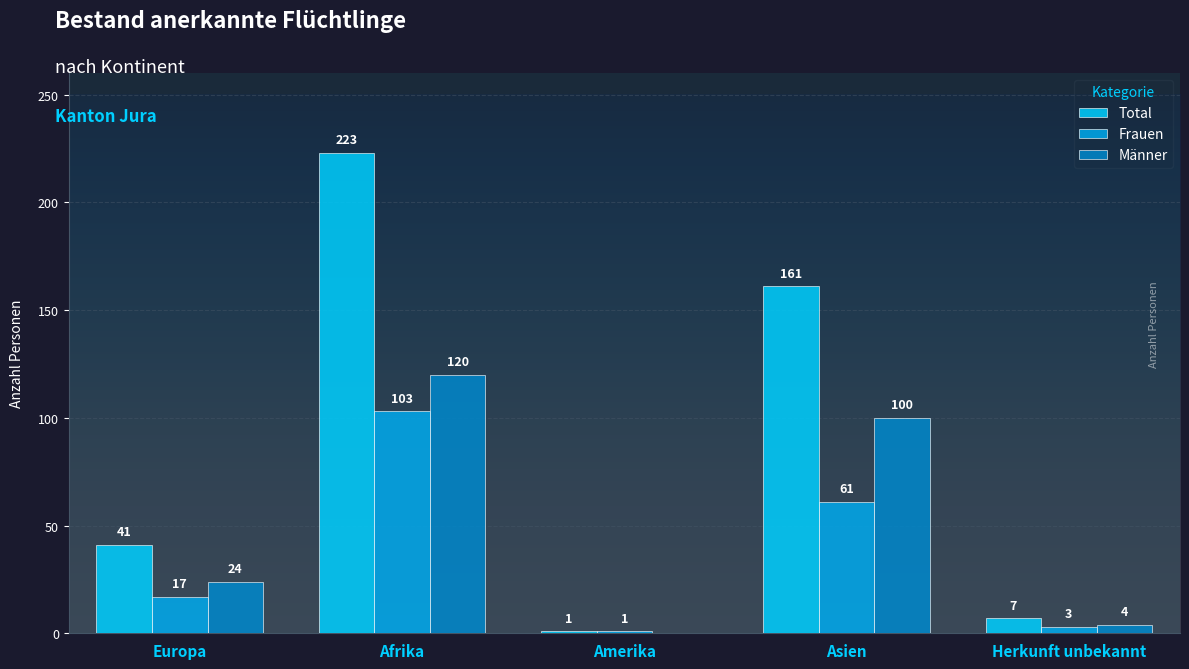

Where is Frauen nearest to the value 52?

Asien